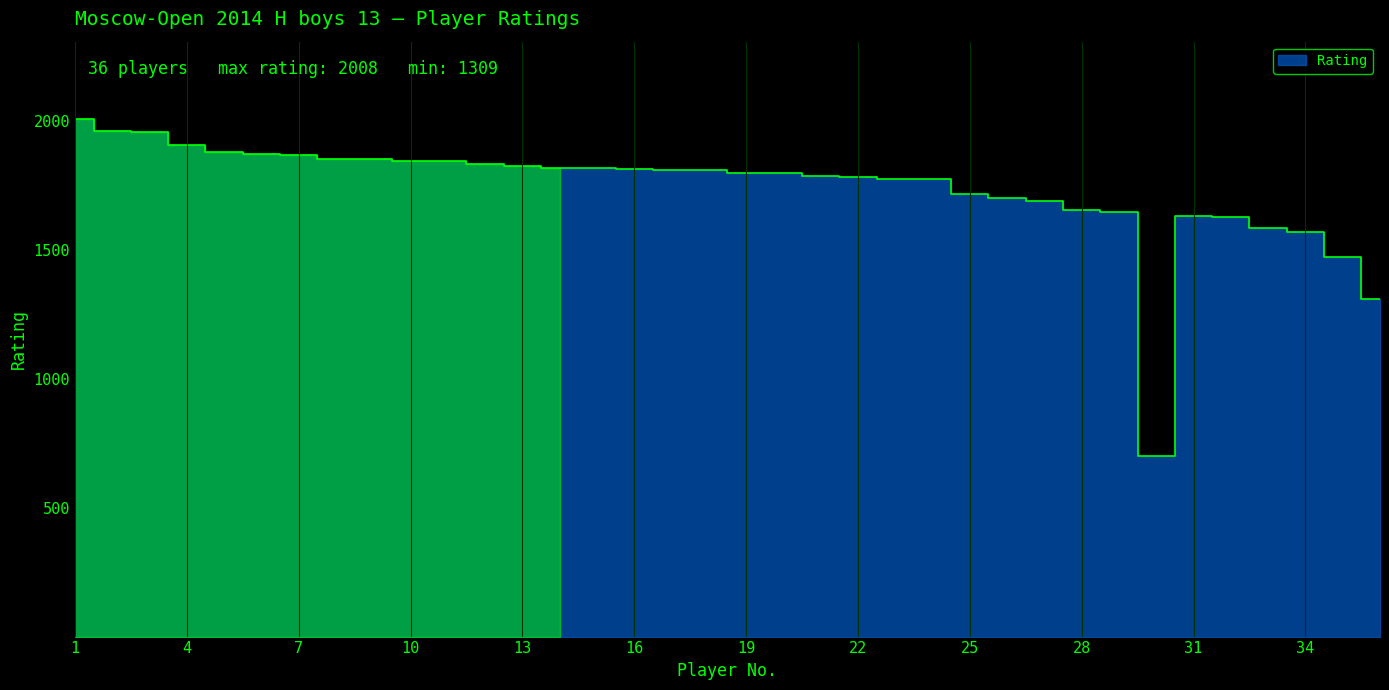

Where is the data nearest to the value 1354?

36